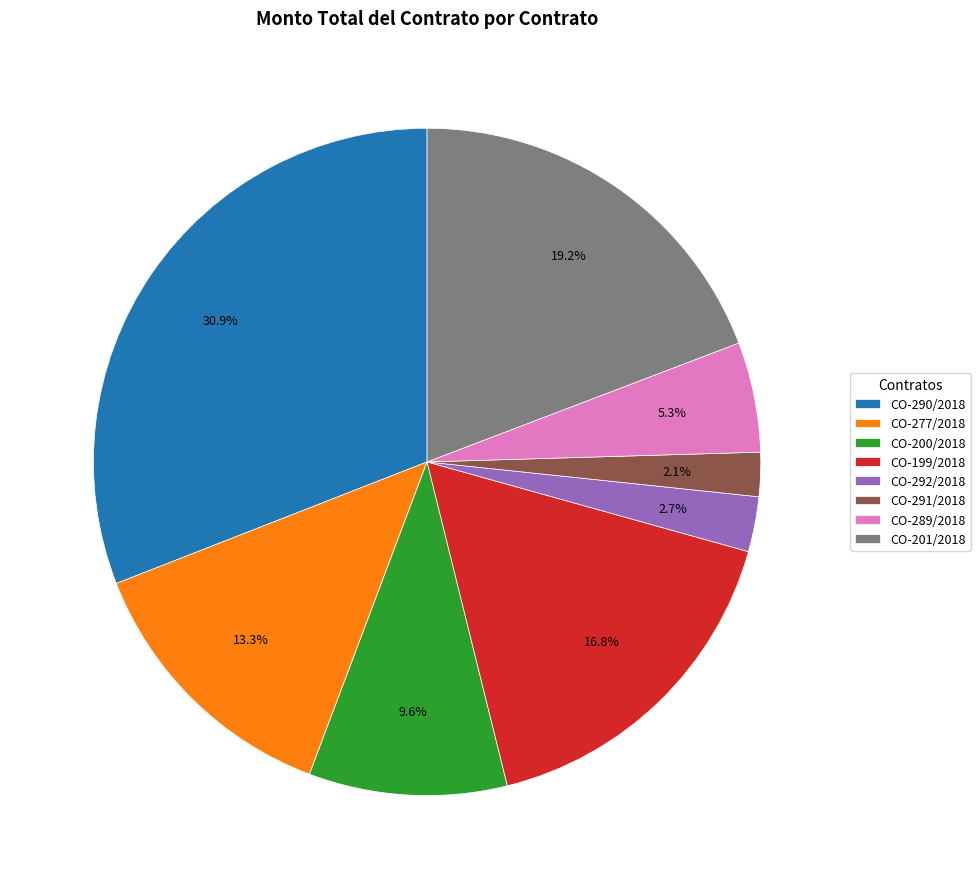

To the nearest percent, what is the difference between the CO-277/2018 and CO-289/2018 slice percentages?

8%